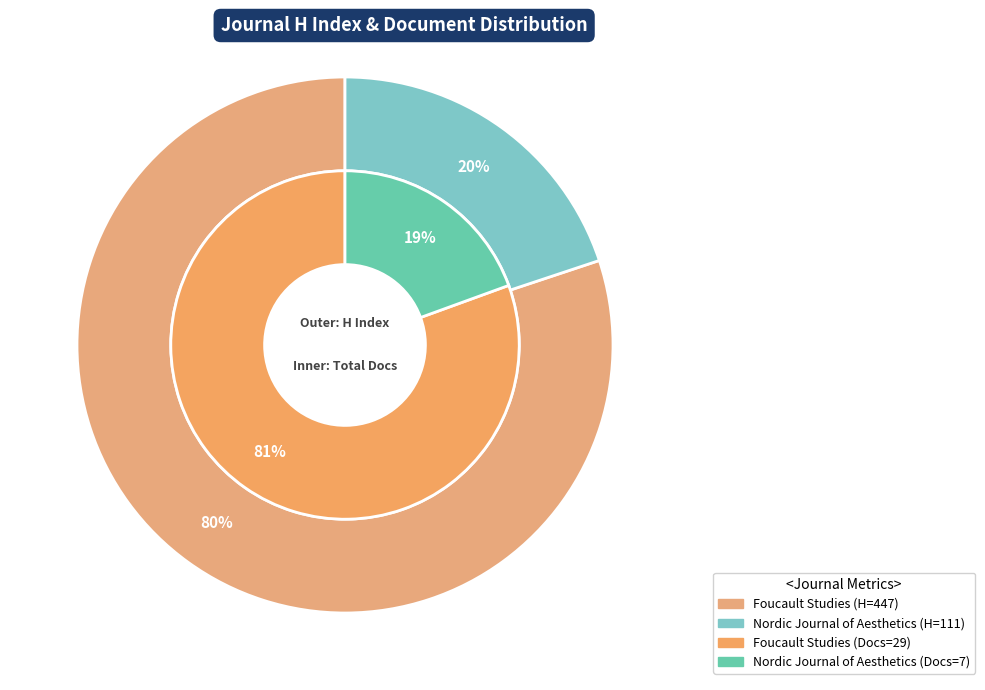

Which slice is the largest?

Foucault Studies